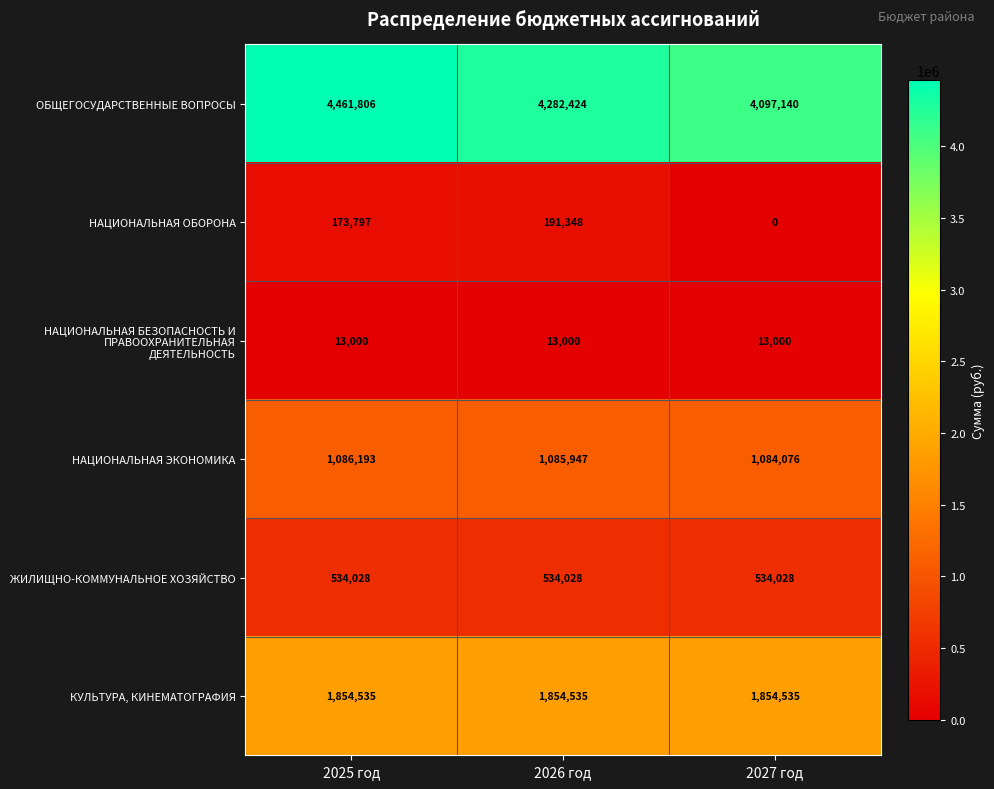

What is the difference between the maximum and minimum values in the ОБЩЕГОСУДАРСТВЕННЫЕ ВОПРОСЫ series?

364666